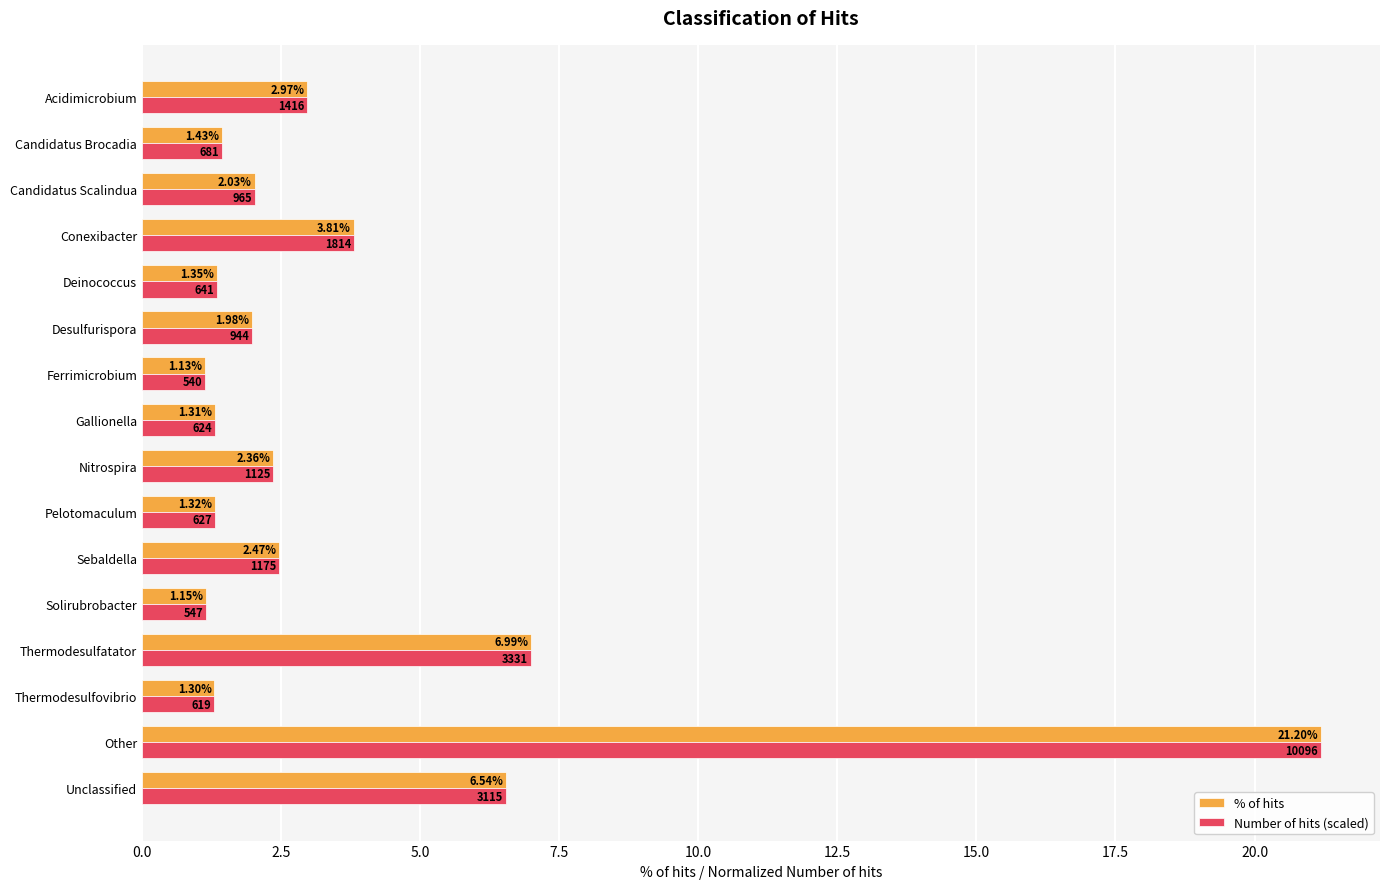

Where is Number of hits (scaled) nearest to the value 11?

Thermodesulfatator